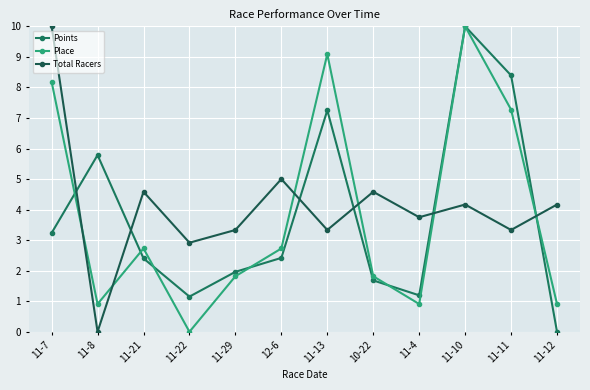

Between 11-22 and 11-11, which series saw the biggest shift?

Place